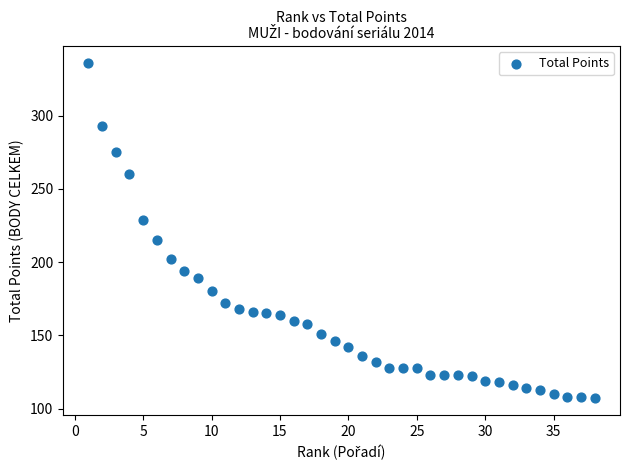

What is the range of Y values (max minus min)?

229